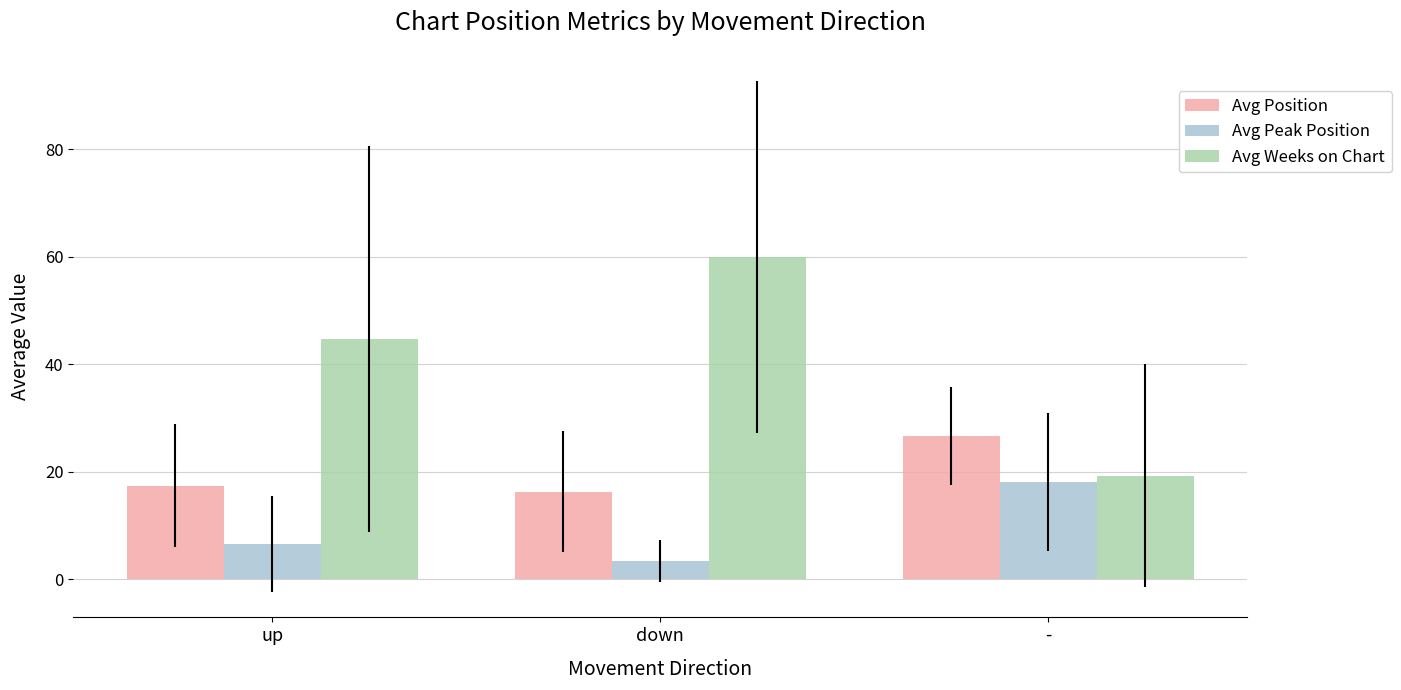

Read the Avg Peak Position value at -.

18.1